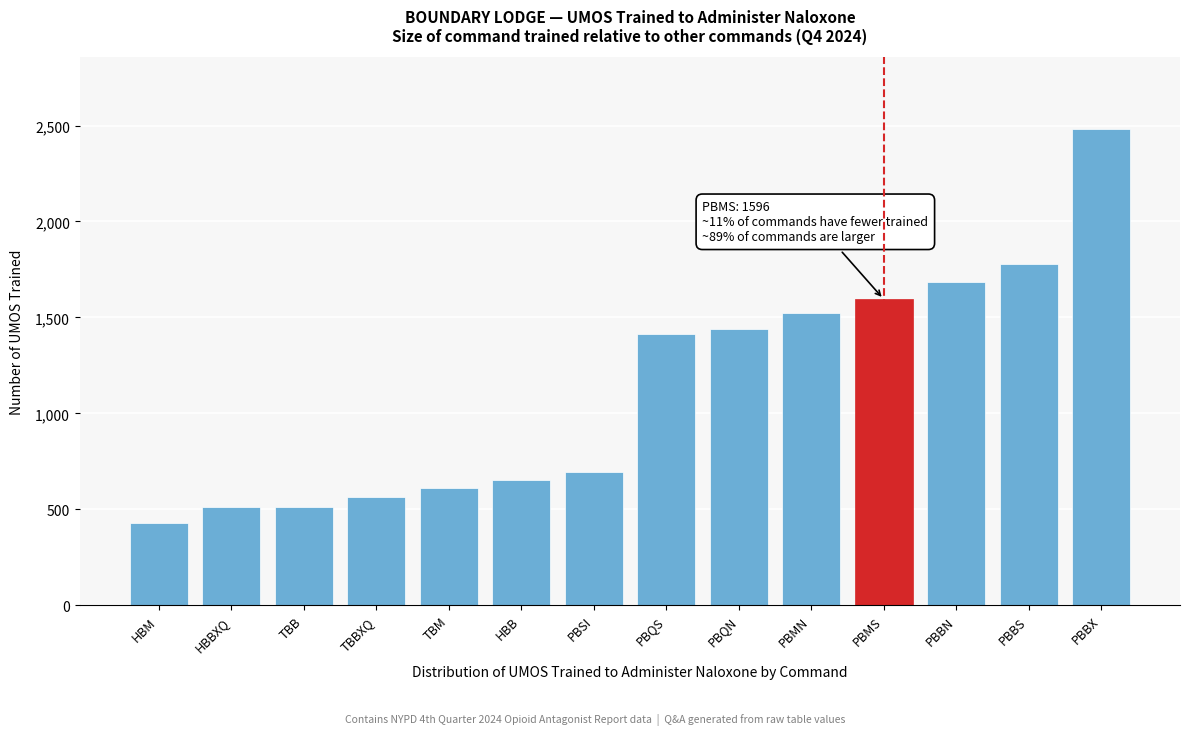

Reading left to right, extract all data points from this chart.

HBM=429	HBBXQ=512	TBB=512	TBBXQ=562	TBM=610	HBB=653	PBSI=694	PBQS=1413	PBQN=1440	PBMN=1521	PBMS=1596	PBBN=1687	PBBS=1776	PBBX=2483